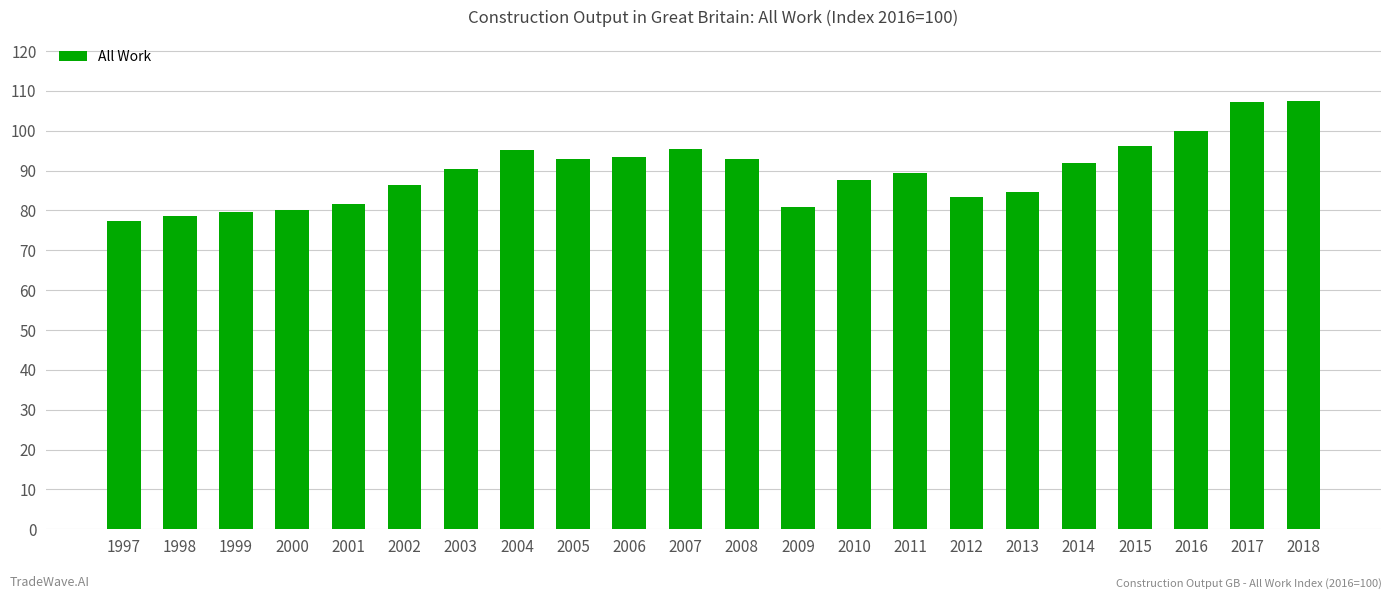

What is the smallest value displayed?

77.4